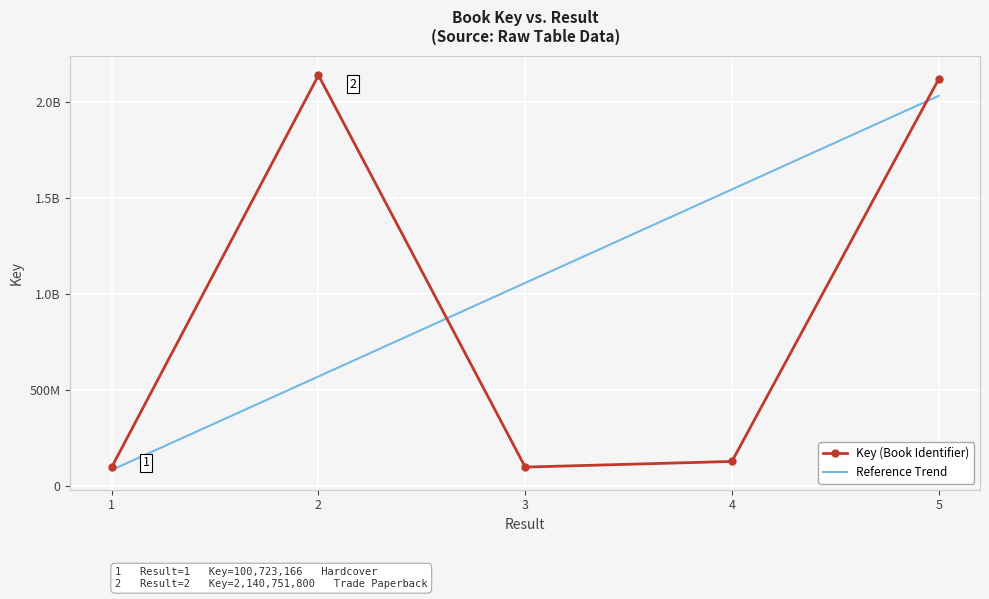

Reading left to right, list all the values displayed in this chart.

Key (Book Identifier): 100723166.0	2140751800.0	100734991.0	130109457.0	2120399569.0
Reference Trend: 85614691.1	572639570.8	1059664450.6	1546689330.3	2033714210.0